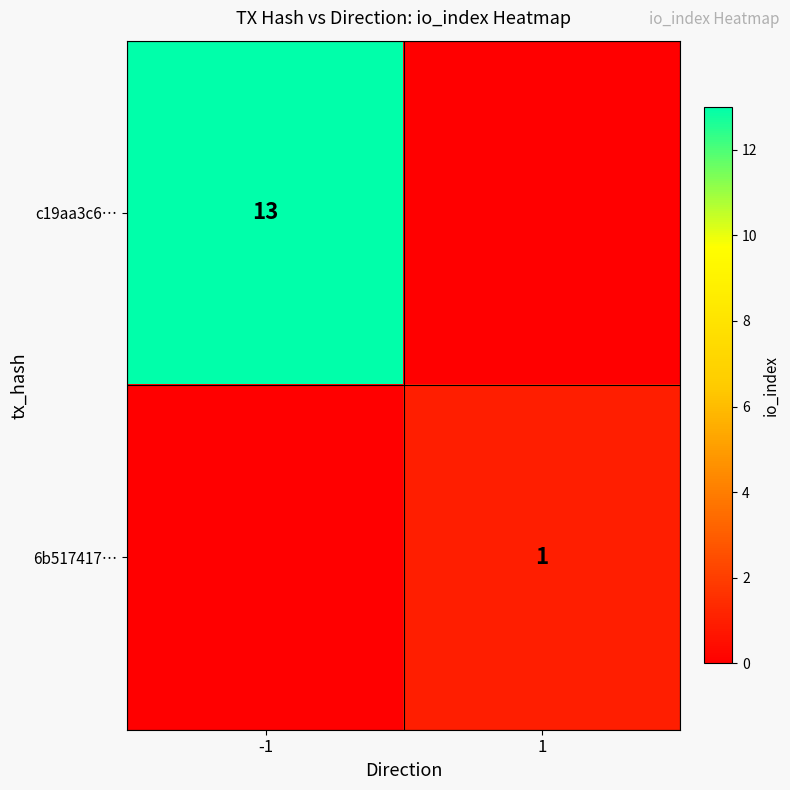

Is the value of c19aa3c6… at -1 greater than the value of 6b517417… at 1?

Yes